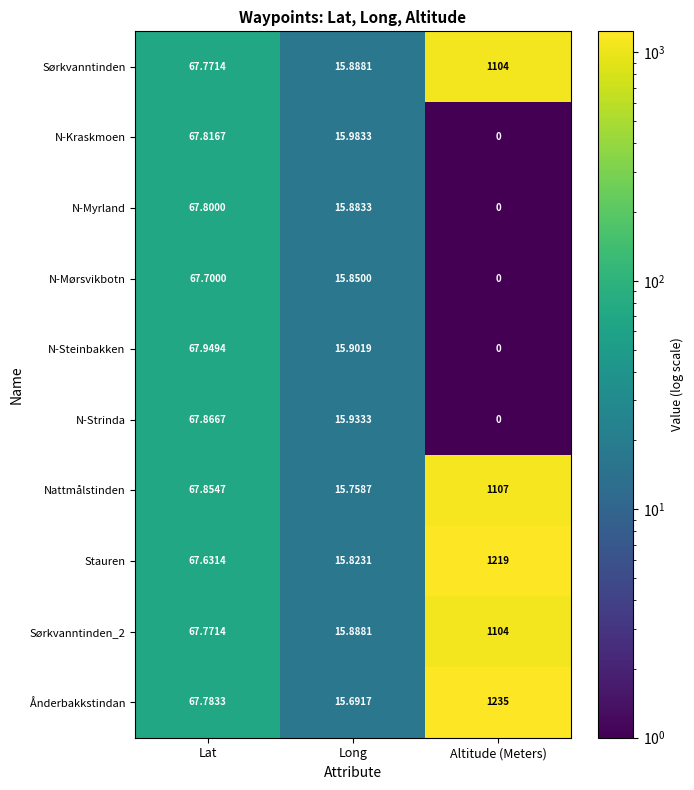

Where is Sørkvanntinden_2 nearest to the value 559?

Lat